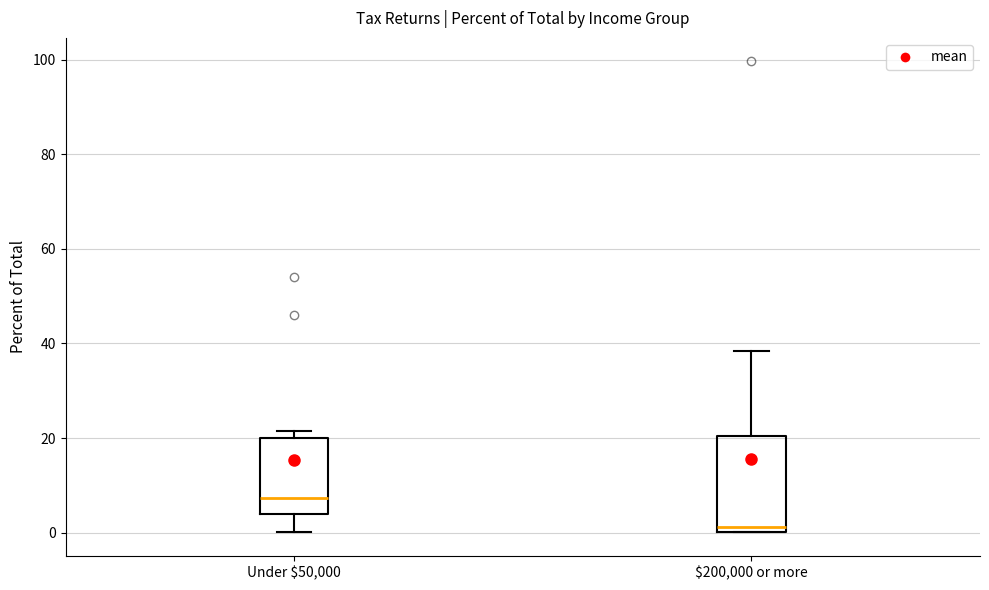

Reading left to right, read every box against the y-axis: the position of its median line, the range the box covers, and the ends of its whiskers. The values are not printed on the chart, so give them approximately, as read against the axis.

Under $50,000: median 8, box 4 to 20, whiskers 0 to 22
$200,000 or more: median 2, box 0 to 20, whiskers 0 to 38